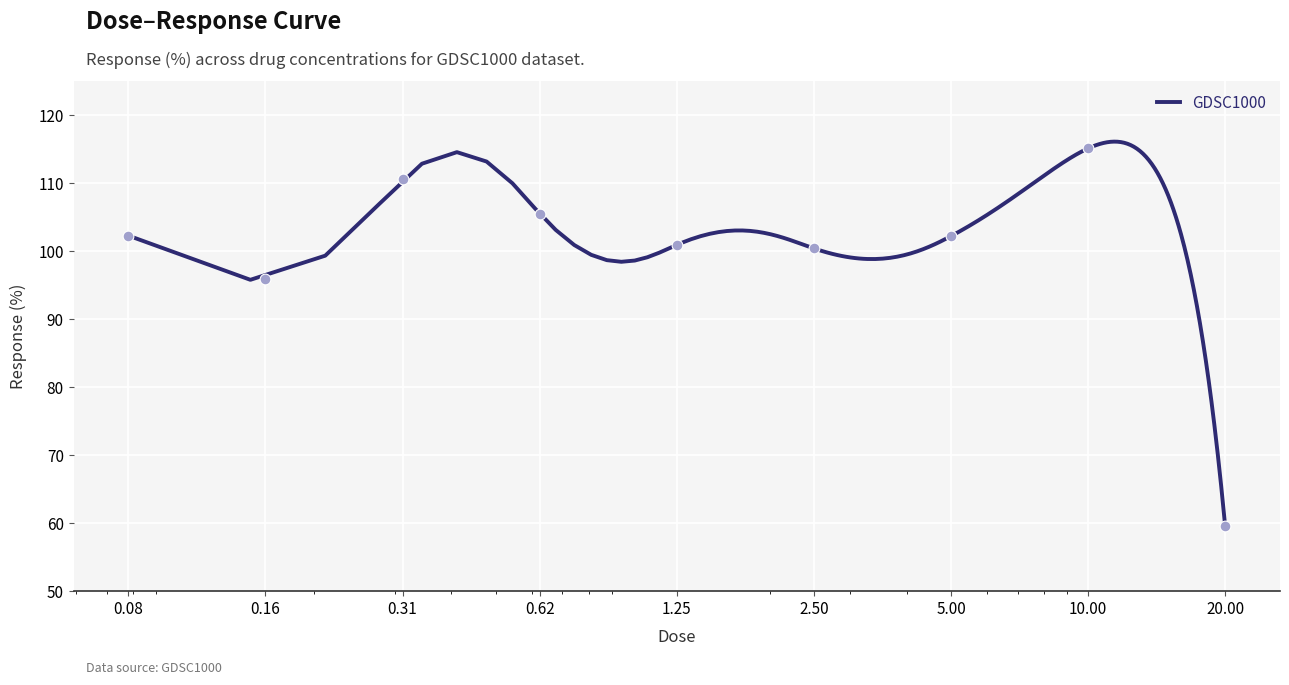

What is the maximum value for GDSC1000?

116.1